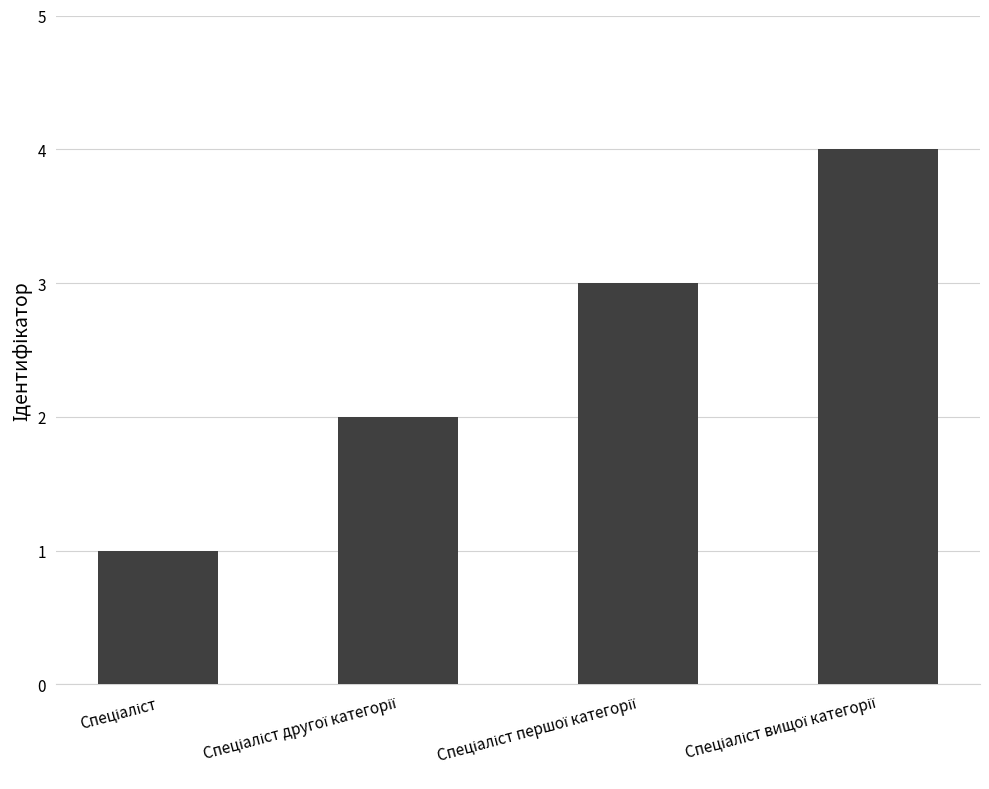

What is the maximum value shown in the chart?

4